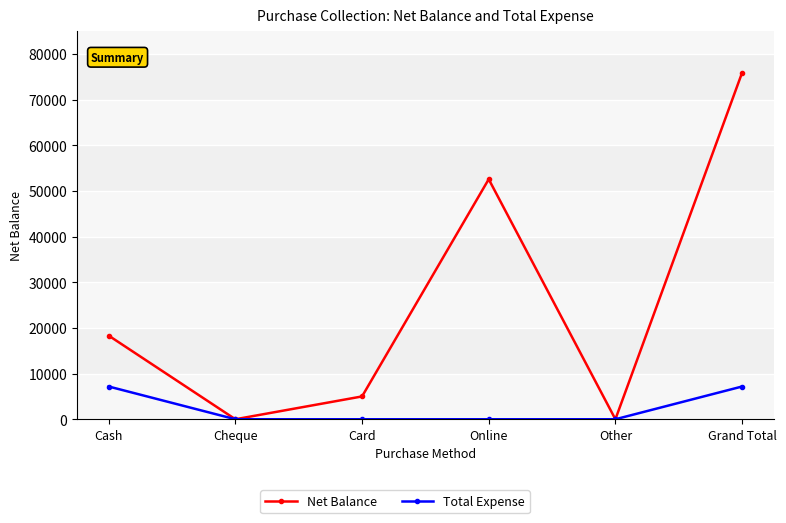

At which category is the sum across all series the highest?

Grand Total